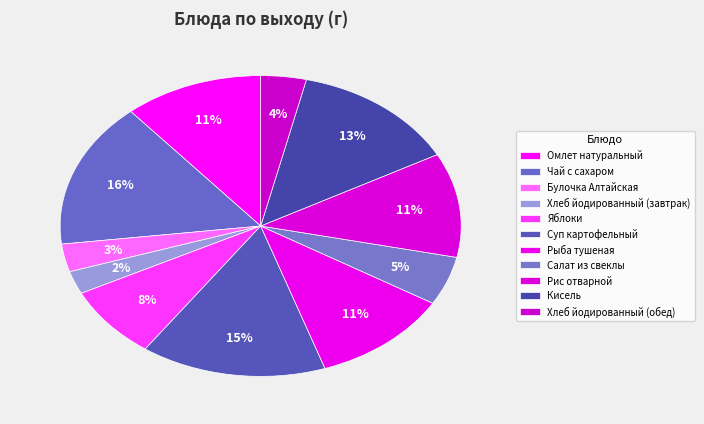

How many segments does this pie chart have?

11